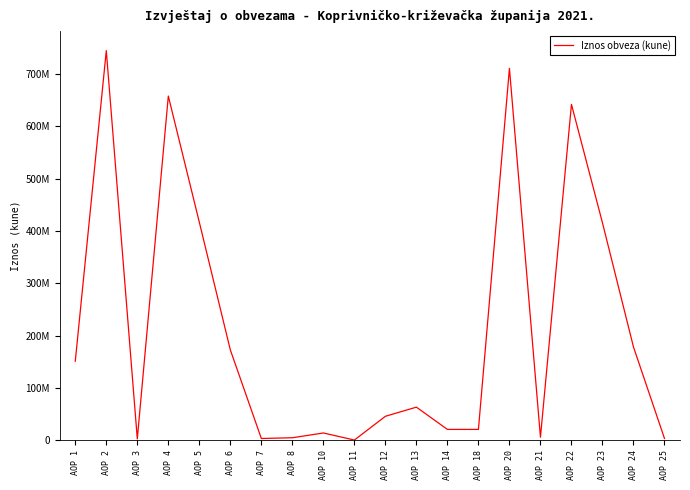

Is this an area chart (filled region under the line)?

No